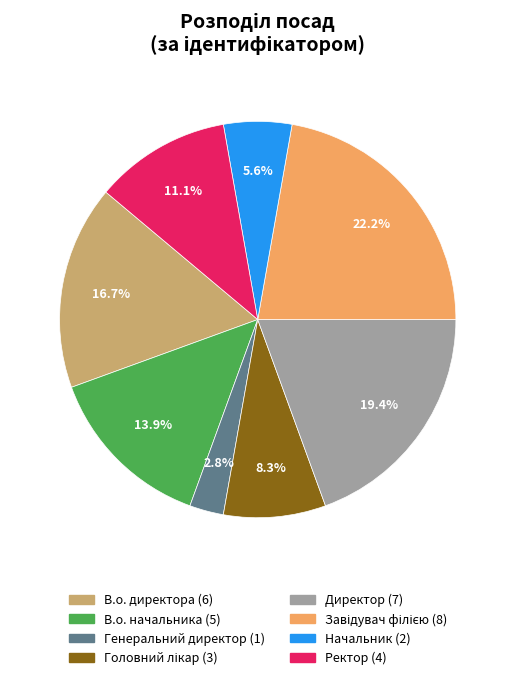

Does Директор account for over 50% of the chart?

No